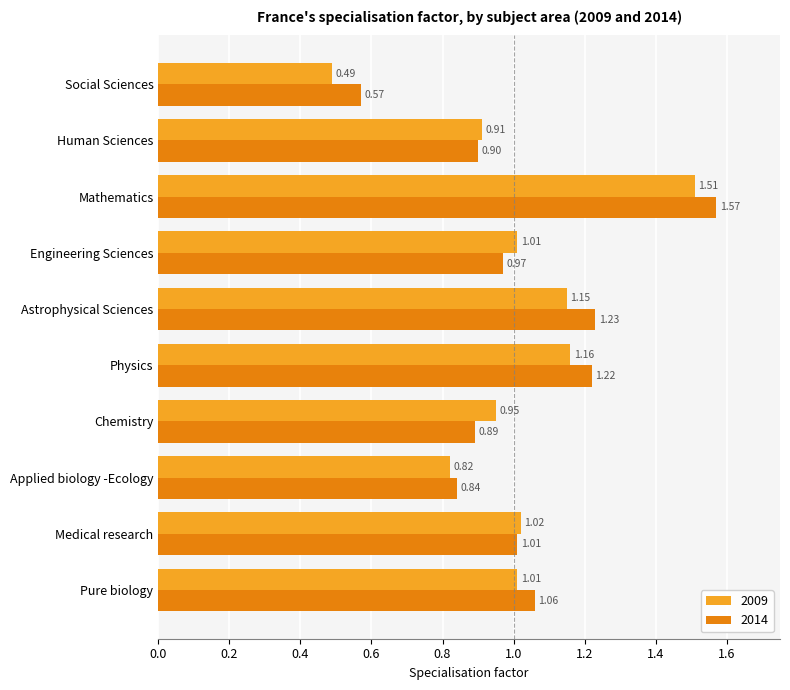

Which series has the largest total across all categories?

2014